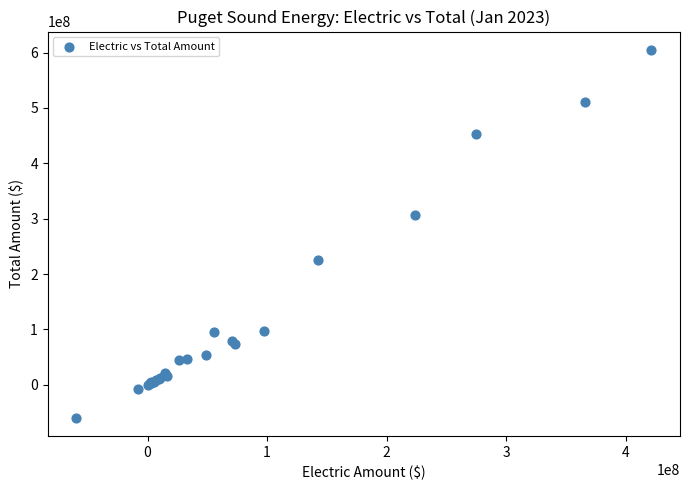

What Y value in the scatter plot is closest to 272744862?

306140805.2